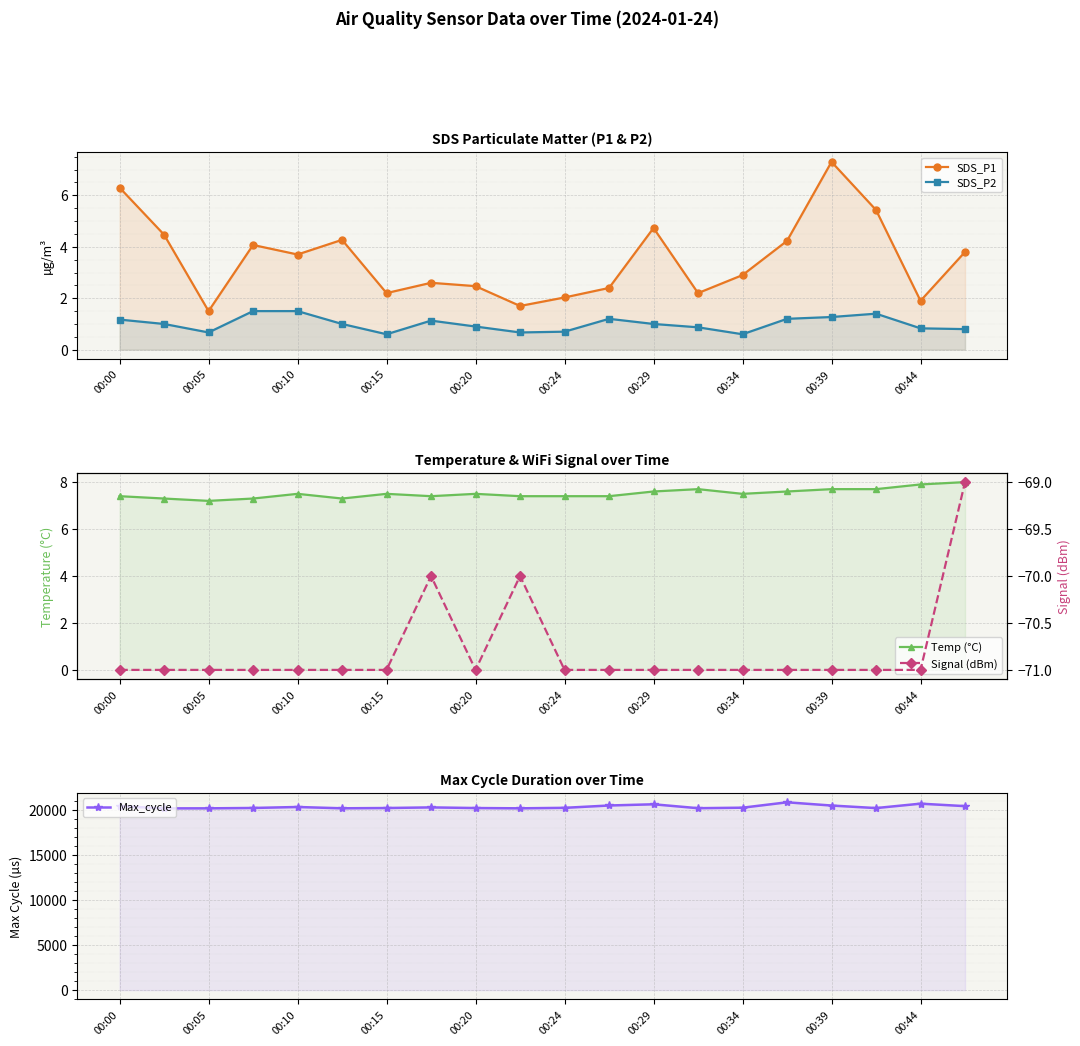

Is it true that SDS_P1 equals 6.8 at 19?

False